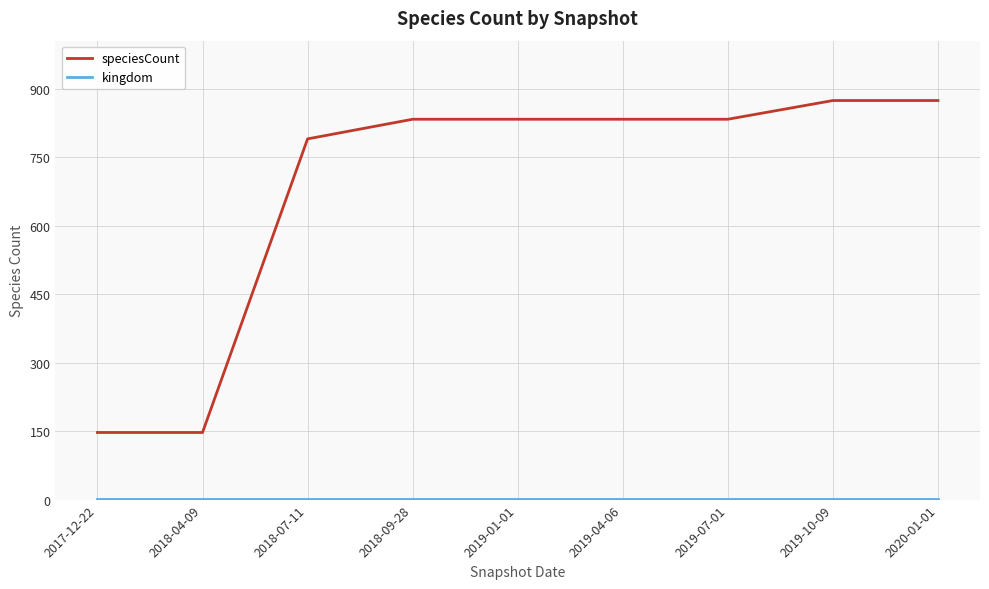

What is the maximum value shown in the chart?

874